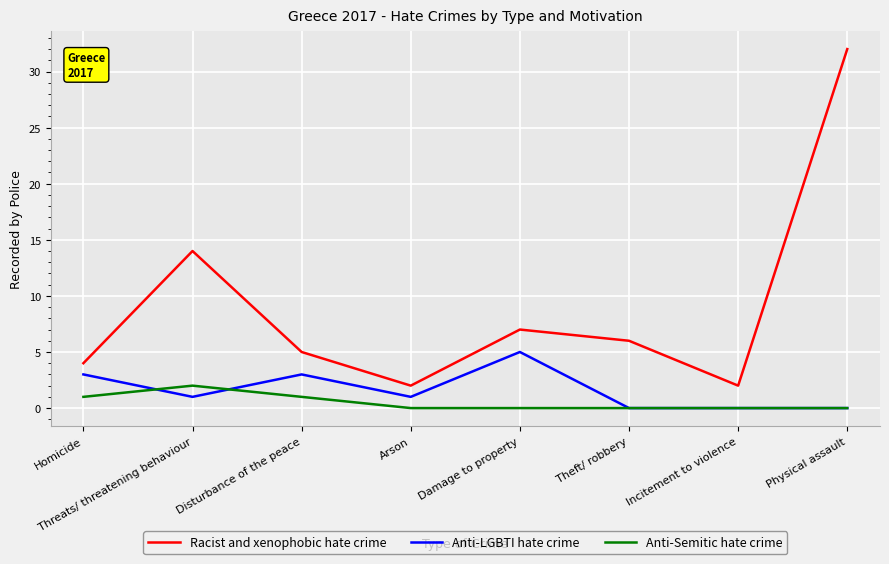

What is the difference between the Racist and xenophobic hate crime values at Disturbance of the peace and Incitement to violence?

3